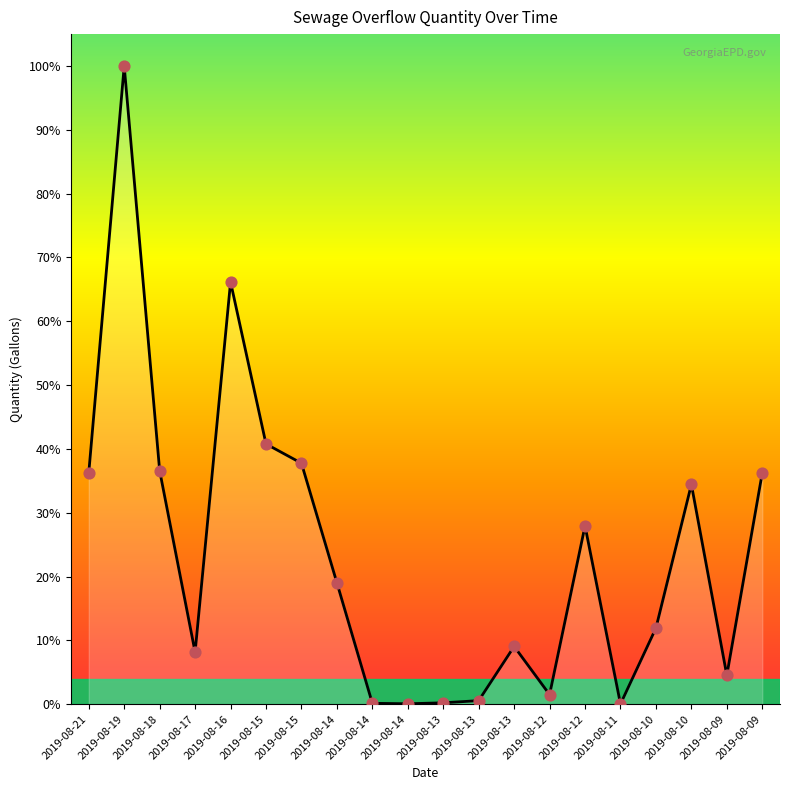

What is the ratio of the value at 2019-08-13 to the value at 2019-08-14?

60.0